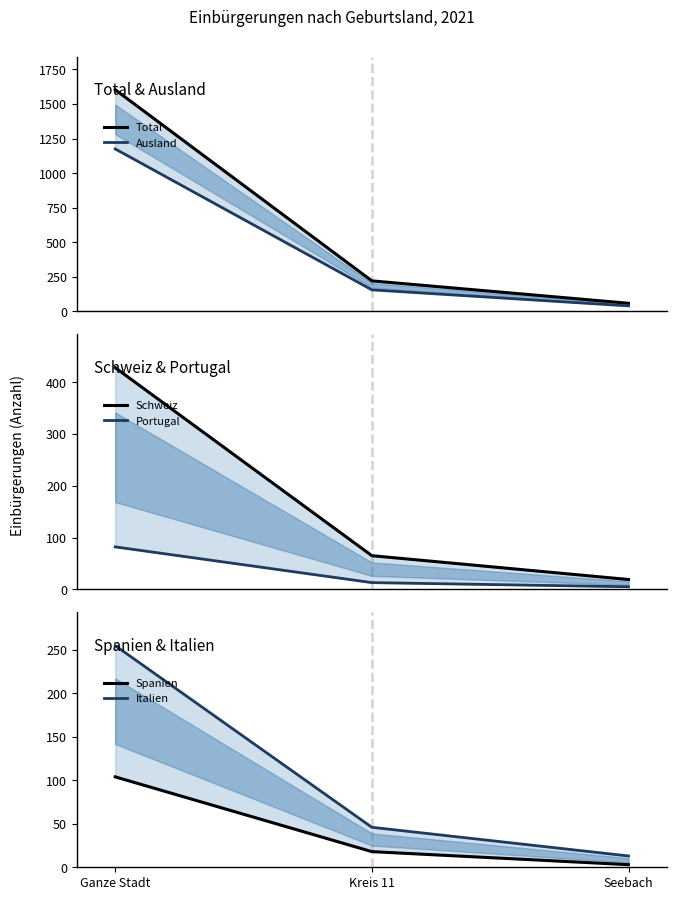

At which label does Total first exceed 221?

Ganze Stadt